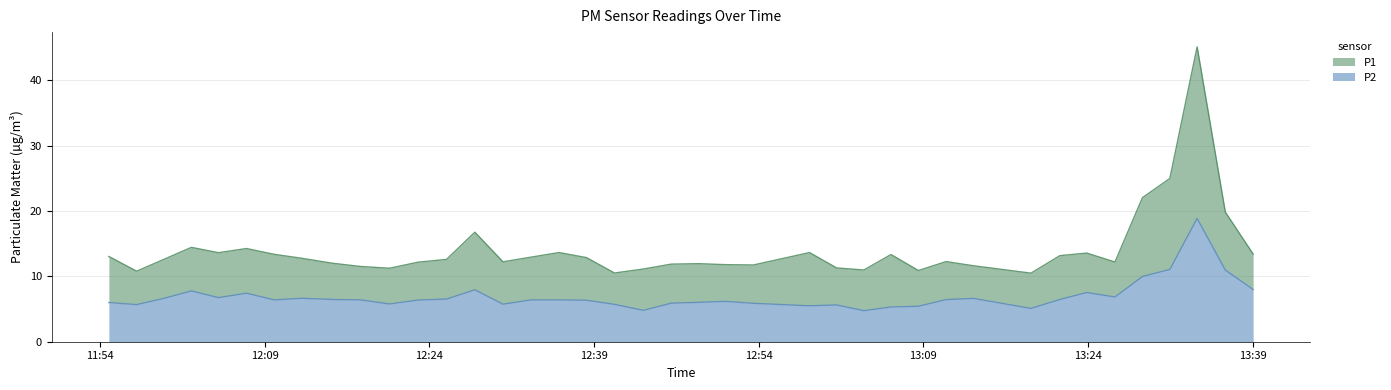

Reading left to right, transcribe all the data shown in this chart.

P1: 13.1	10.8	12.6	14.4	13.6	14.3	13.4	12.8	12.0	11.5	11.2	12.2	12.6	16.8	12.2	12.9	13.7	12.9	10.5	11.1	11.9	11.9	11.8	11.8	13.7	11.3	11.0	13.3	10.9	12.3	11.6	10.5	13.2	13.6	12.2	22.1	25.0	45.1	19.9	13.4
P2: 6.0	5.7	6.6	7.8	6.8	7.4	6.4	6.7	6.5	6.4	5.8	6.4	6.5	8.0	5.8	6.4	6.4	6.3	5.7	4.8	5.9	6.0	6.2	5.9	5.5	5.6	4.8	5.3	5.4	6.5	6.6	5.1	6.5	7.5	6.8	10.0	11.1	18.9	11.0	8.0